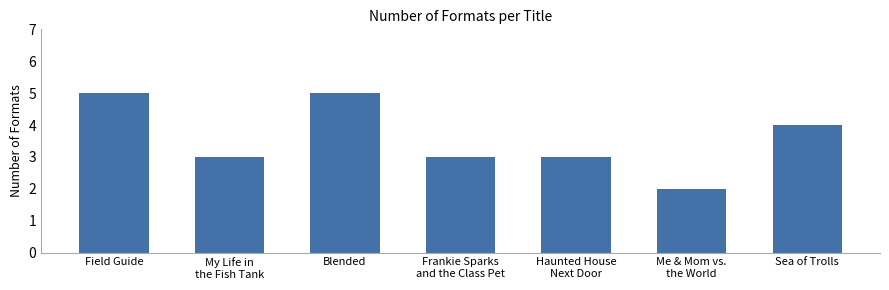

Are the bars grouped side by side (vs. stacked)?

No